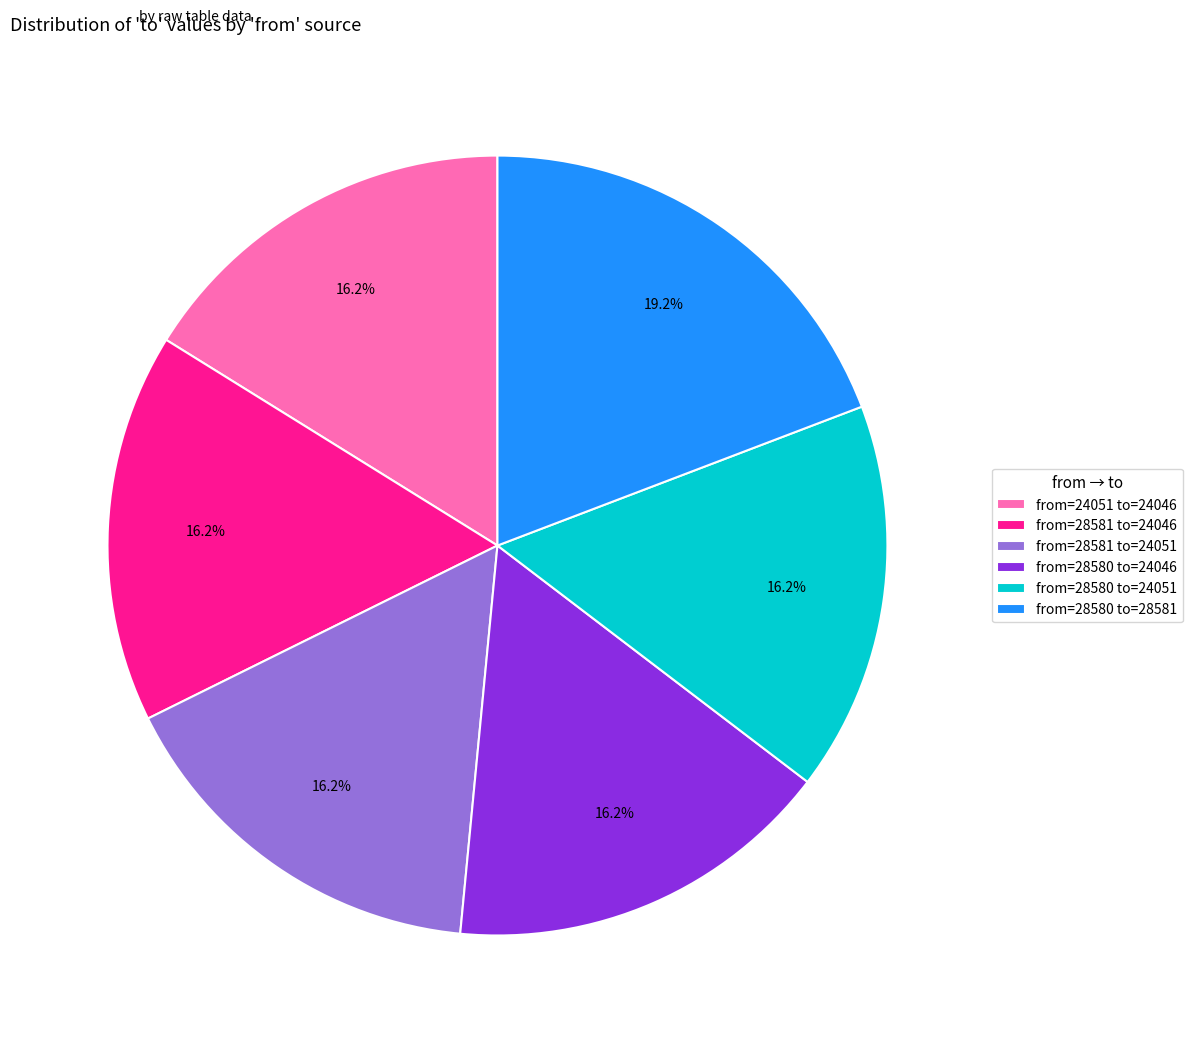

Is the sum of from=28580 to=24051 and from=28581 to=24051 greater than half?

No